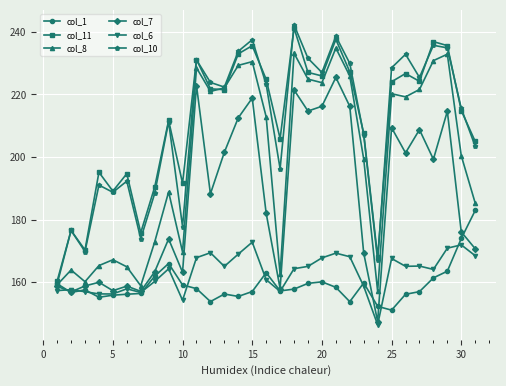

What is the value of the col_1 point at the 23rd from the left?

159.7